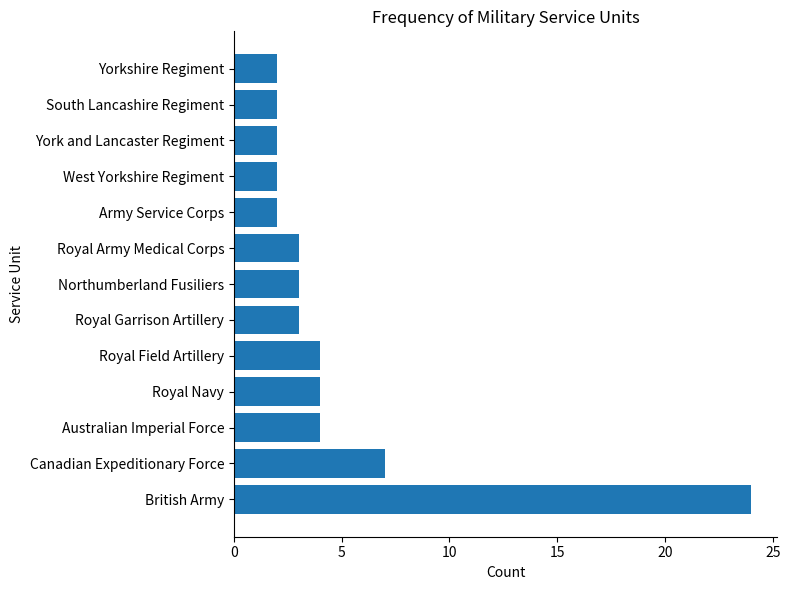

How many distinct data groups are displayed?

1